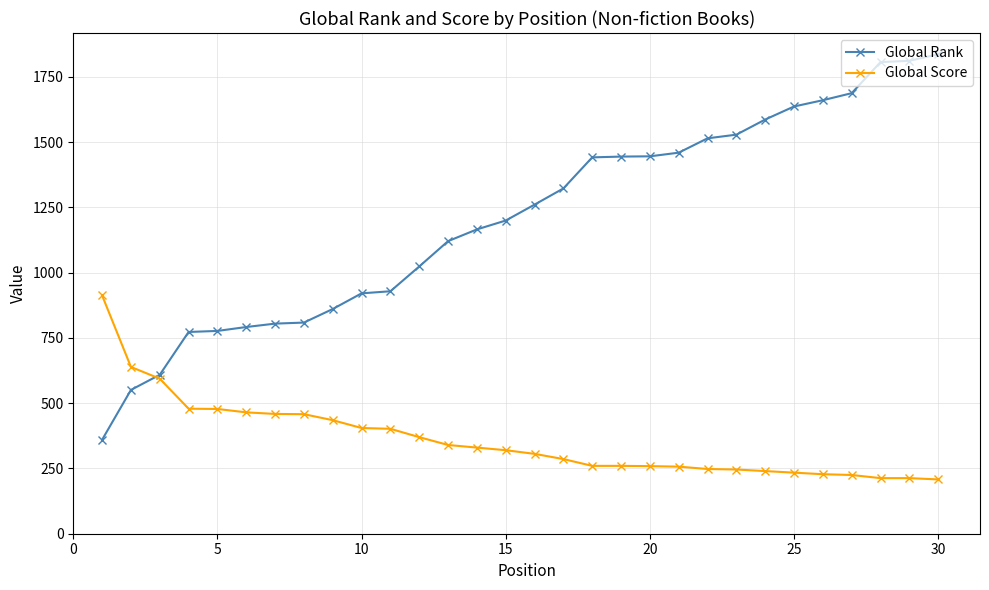

List the series in order of their peak value, lowest first.

Global Score, Global Rank